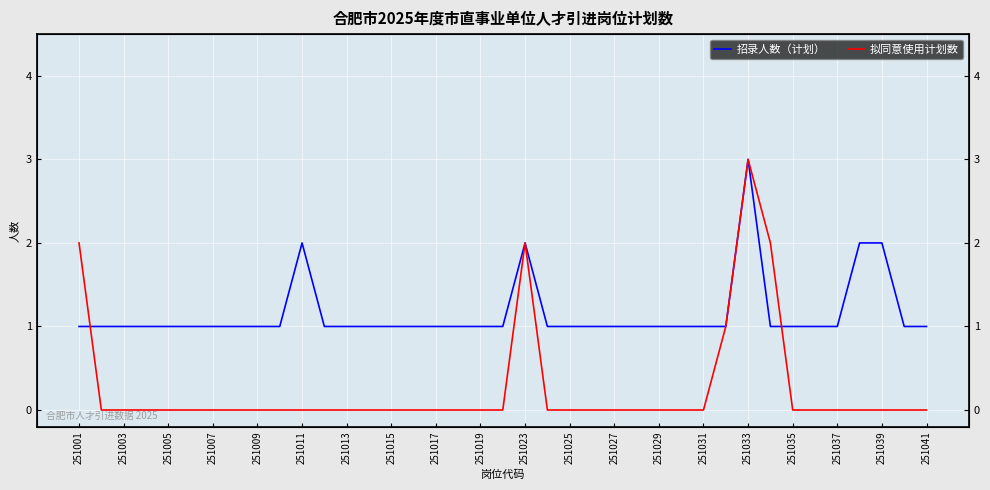

What is the difference between the maximum and minimum values in the 拟同意使用计划数 series?

3